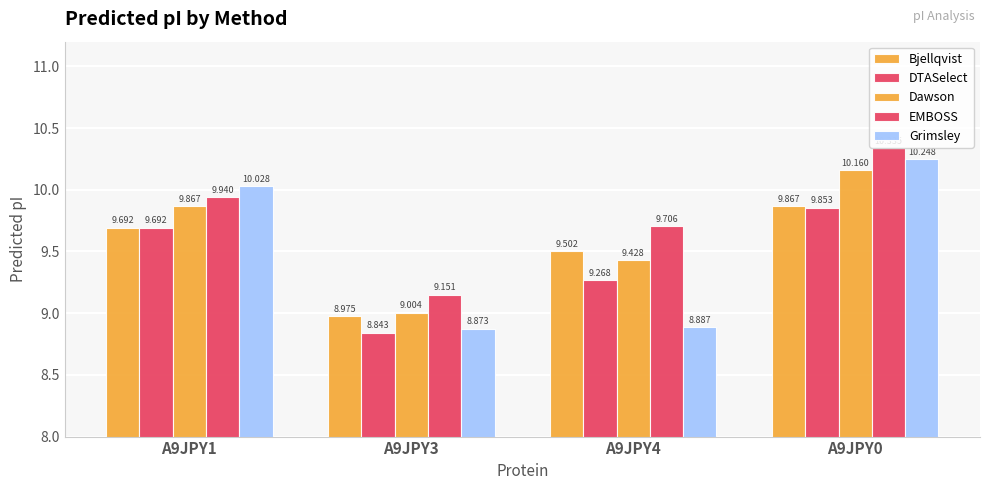

What is the approximate value of Dawson at A9JPY1?

9.9